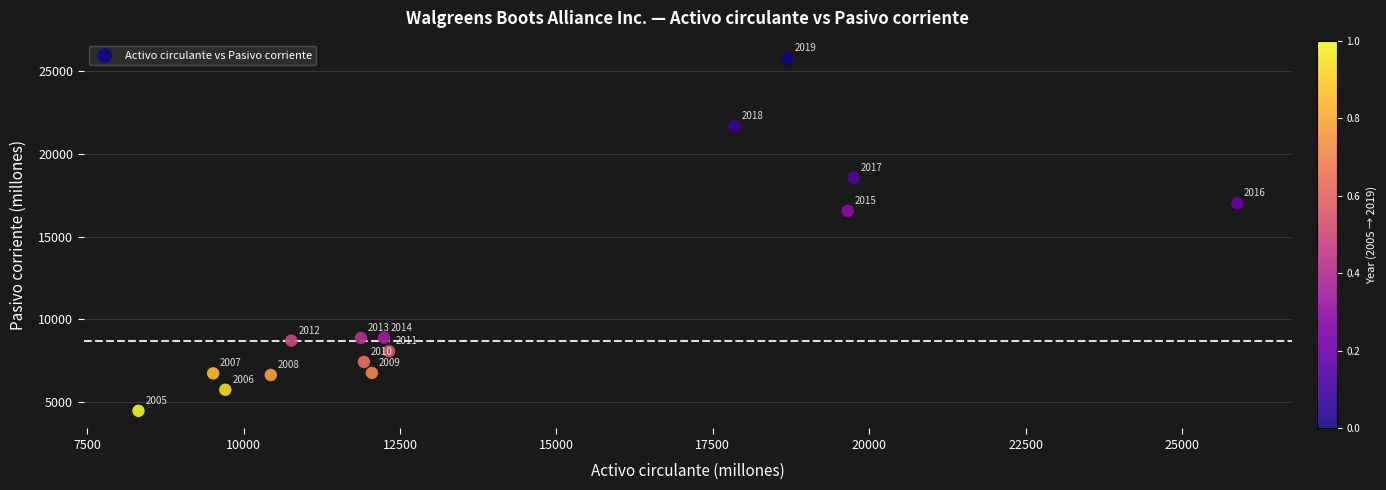

What Y value in the scatter plot is closest to 15125?

16557